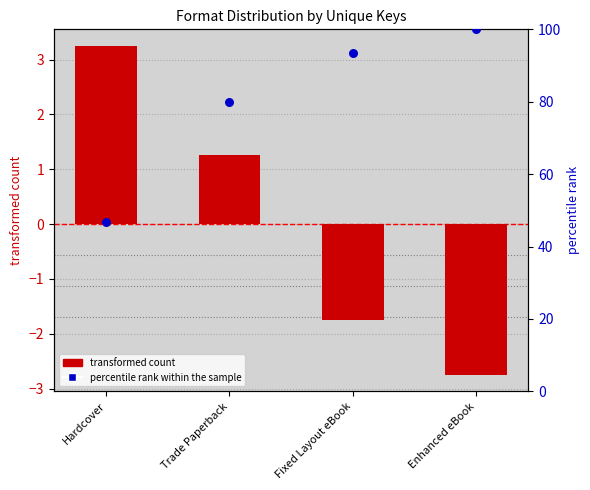

Which series contains the lowest Y value?

transformed count